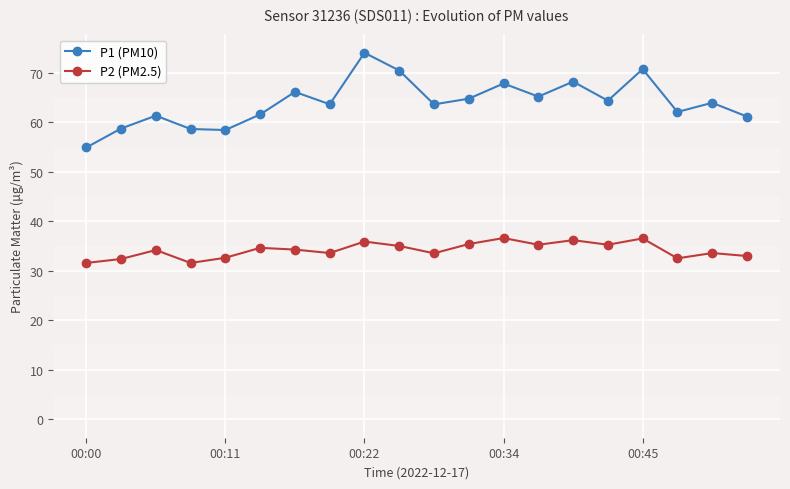

Rank the series by their average value, from lowest to highest.

P2 (PM2.5), P1 (PM10)